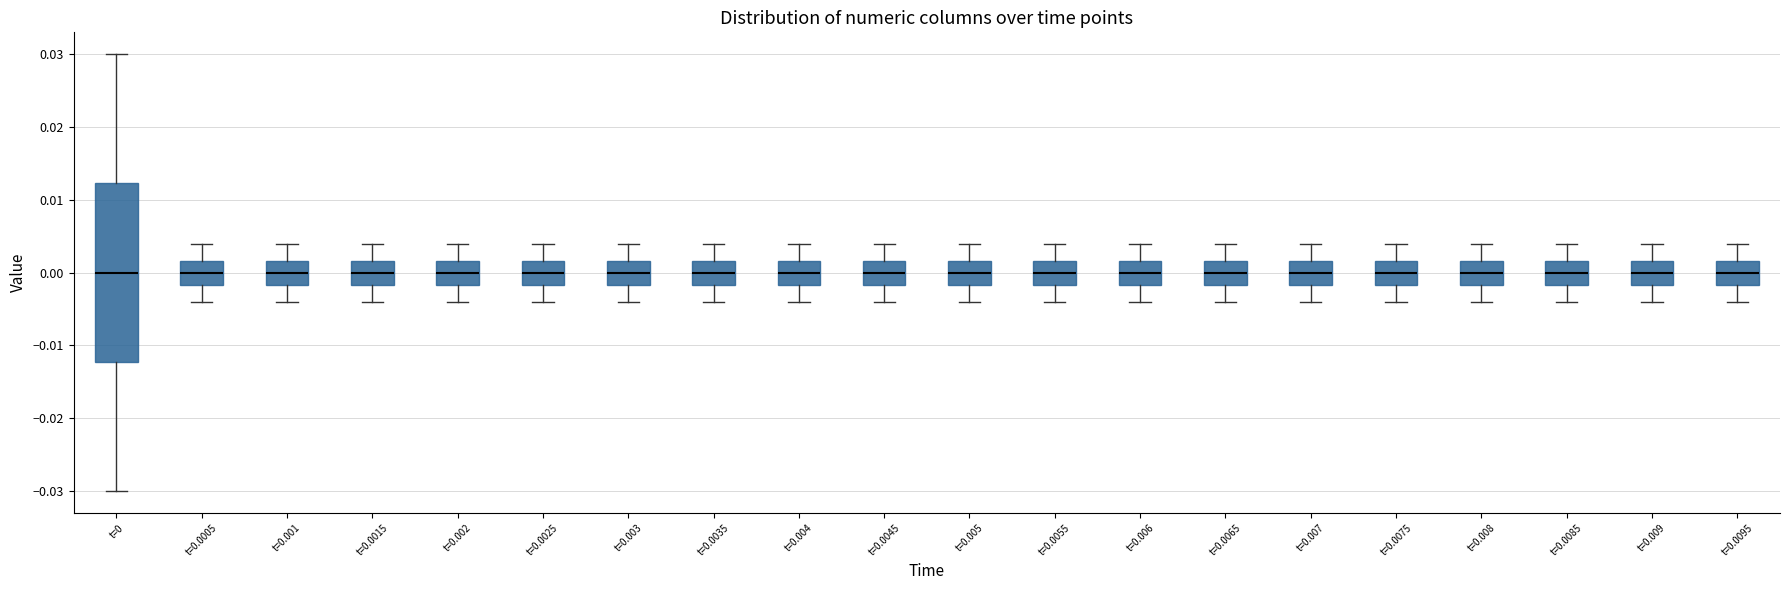

Where does the upper whisker of the box for t=0.009 end on the y-axis? The values are not printed on the chart, so give them approximately, as read against the axis.

0.004